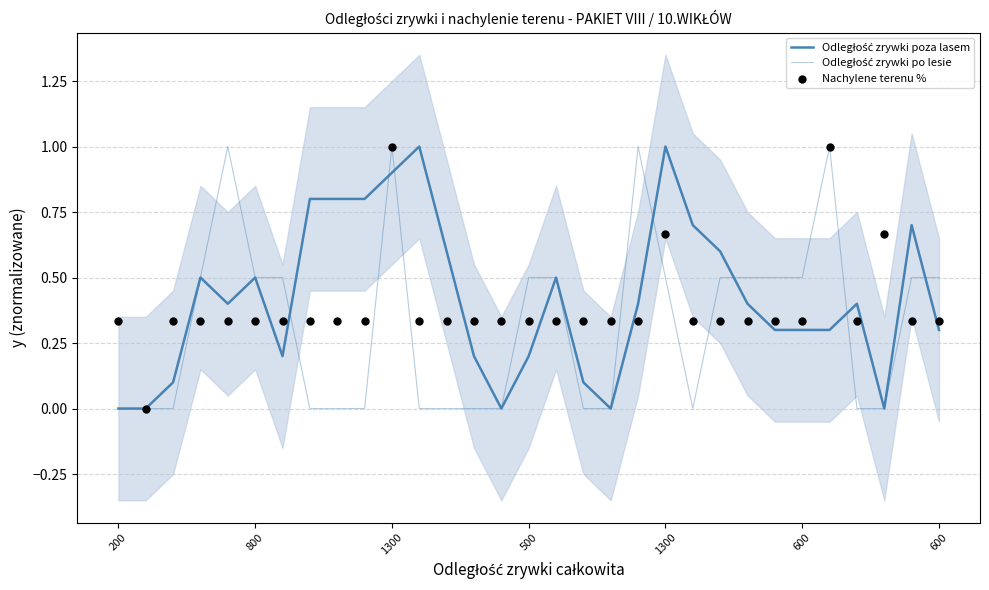

Which series reaches the maximum Y coordinate?

Odległość zrywki poza lasem